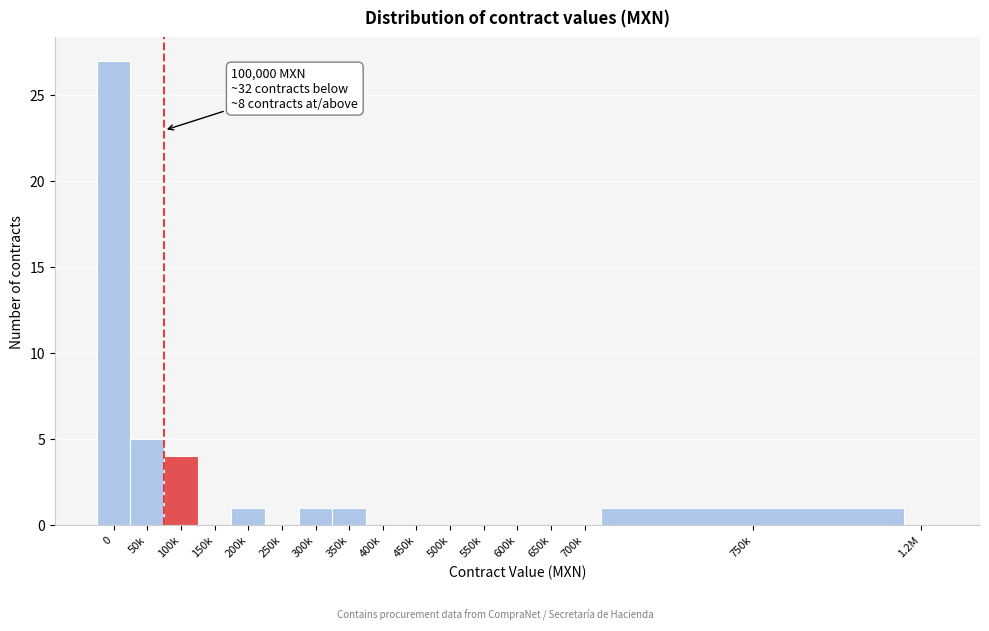

Reading left to right, list all the values displayed in this chart.

0=27	50k=5	100k=4	150k=0	200k=1	250k=0	300k=1	350k=1	400k=0	450k=0	500k=0	550k=0	600k=0	650k=0	700k=0	750k=1	1.2M=0